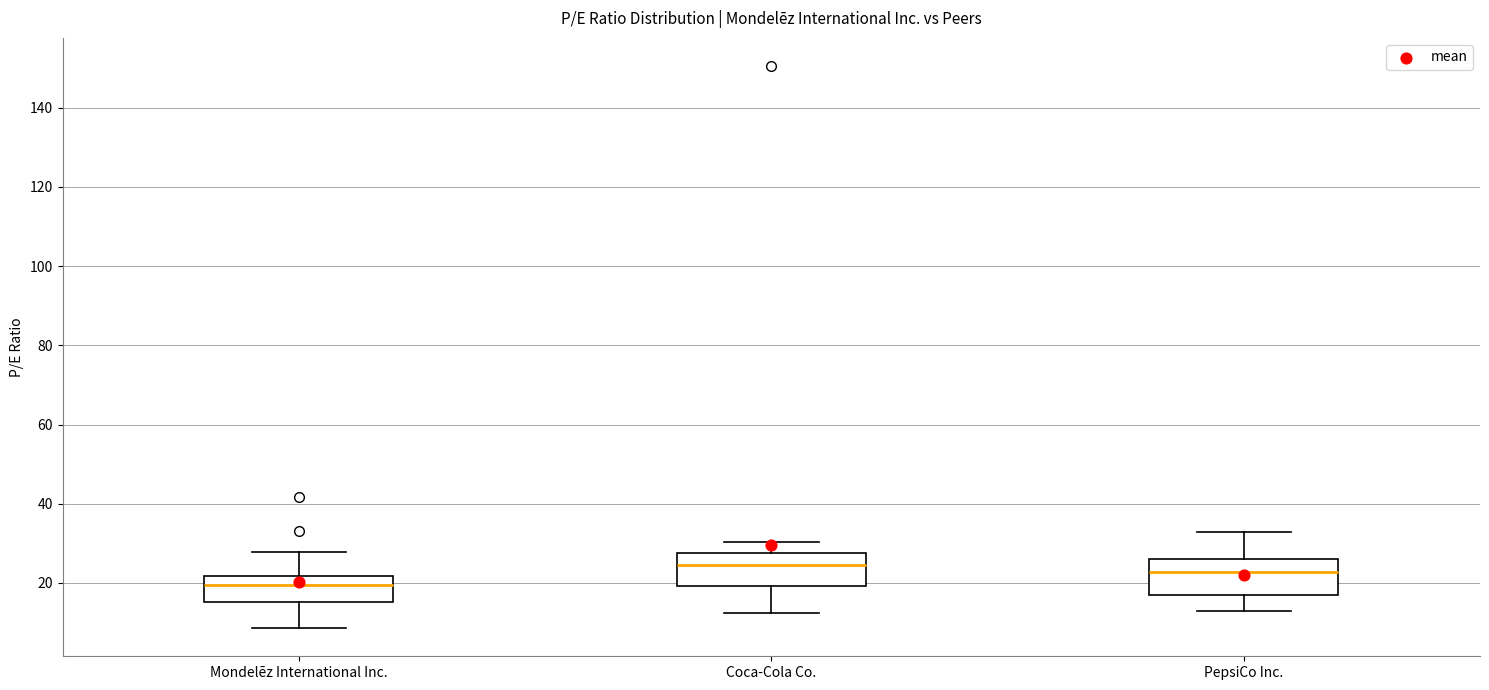

Reading left to right, read every box against the y-axis: the position of its median line, the range the box covers, and the ends of its whiskers. The values are not printed on the chart, so give them approximately, as read against the axis.

Mondelēz International Inc.: median 20, box 16 to 22, whiskers 8 to 28
Coca-Cola Co.: median 24, box 20 to 28, whiskers 12 to 30
PepsiCo Inc.: median 22, box 18 to 26, whiskers 14 to 32